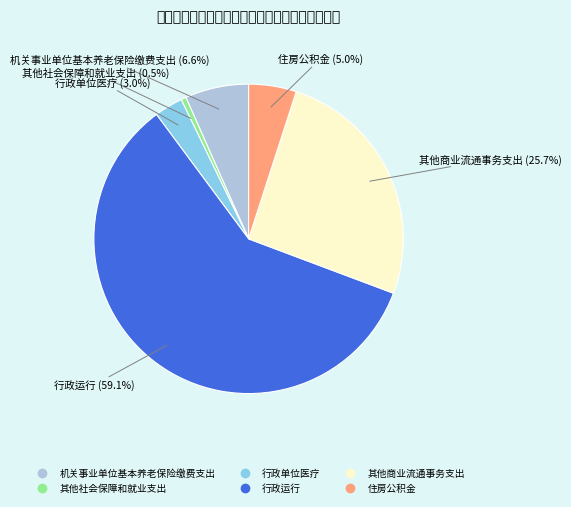

What is the ratio of the value at 住房公积金 to the value at 行政单位医疗?

1.7